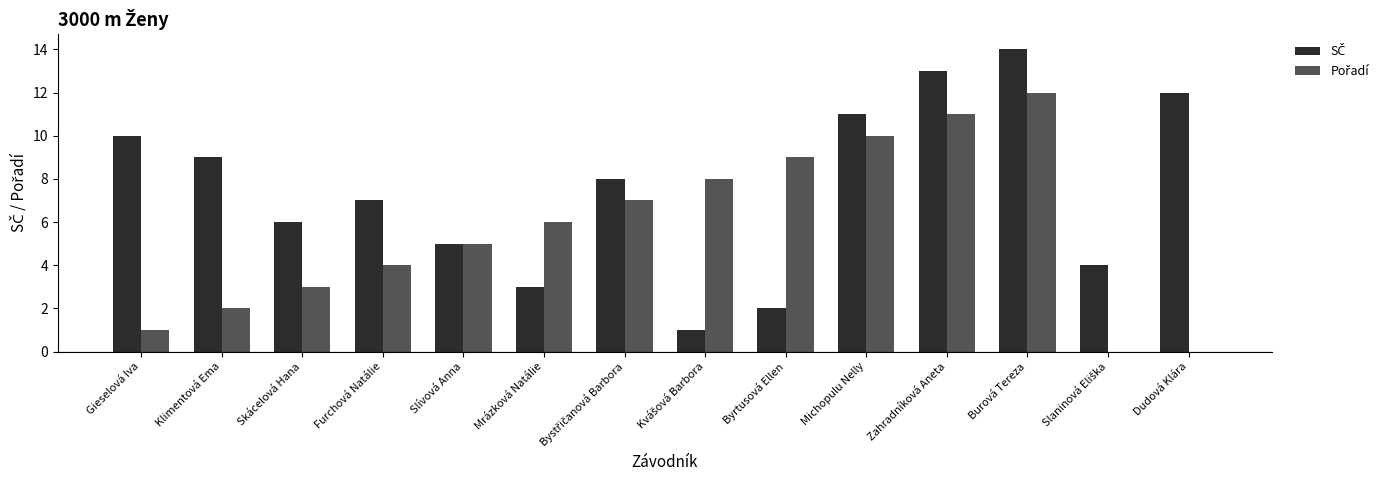

What is the total value across all series at Mrázková Natálie?

9